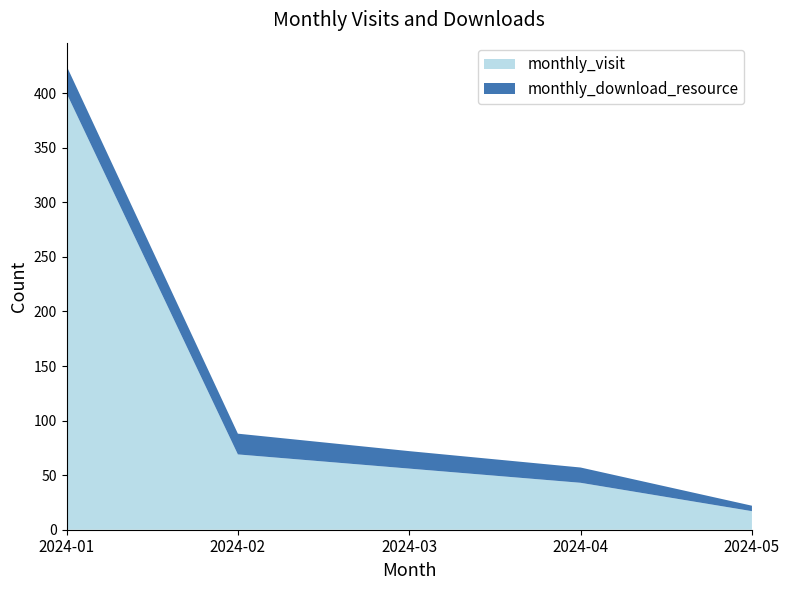

Reading left to right, extract all data points from this chart.

monthly_visit: 400	69	56	43	17
monthly_download_resource: 25	19	16	14	5